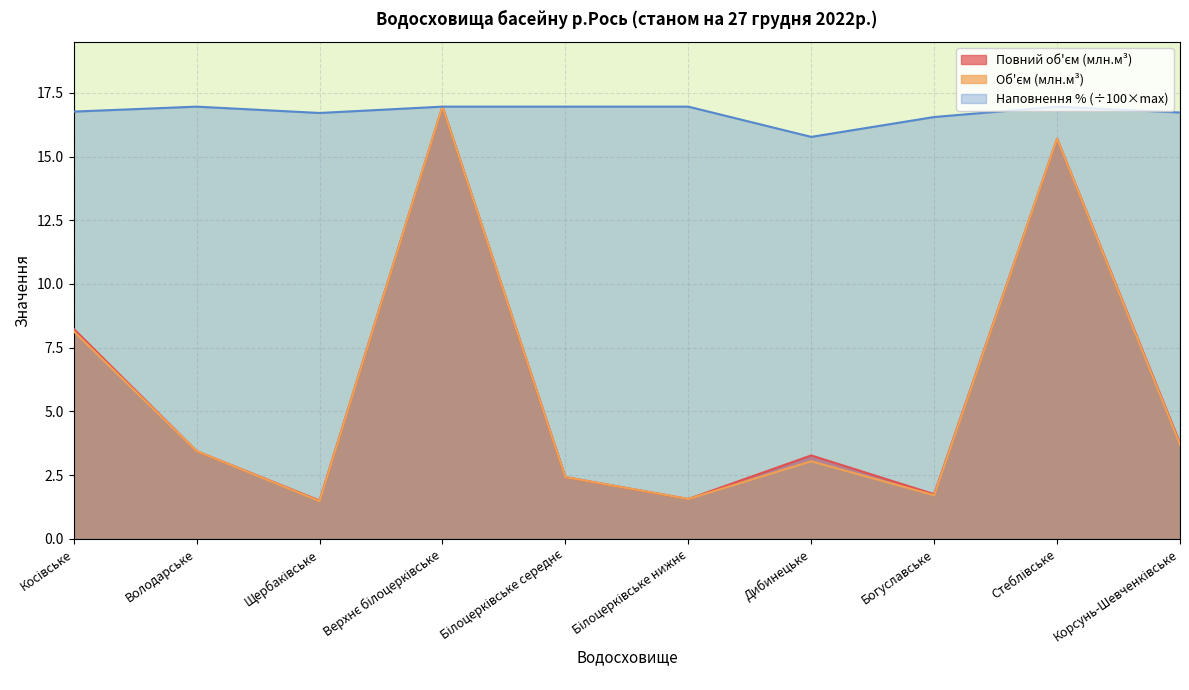

What is the difference between the highest and lowest values at Щербаківське?

15.2